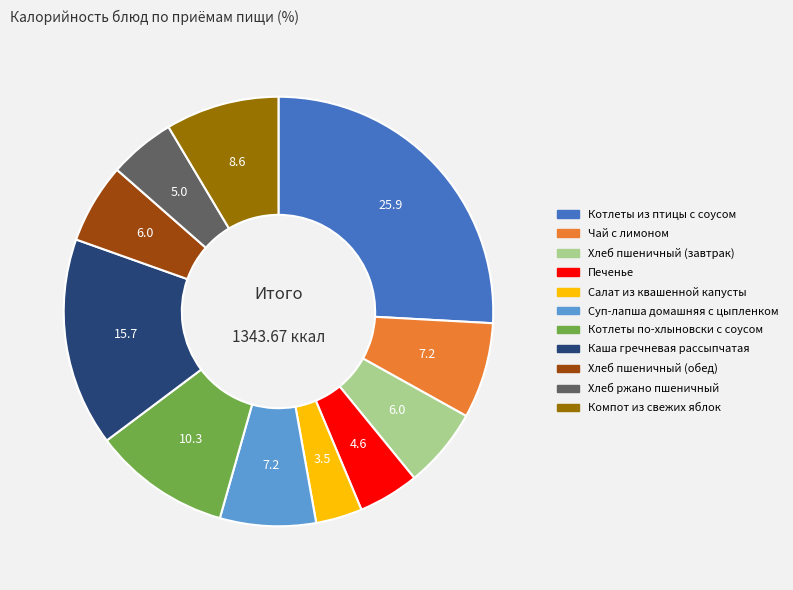

Is the sum of Суп-лапша домашняя с цыпленком and Котлеты по-хлыновски с соусом greater than half?

No